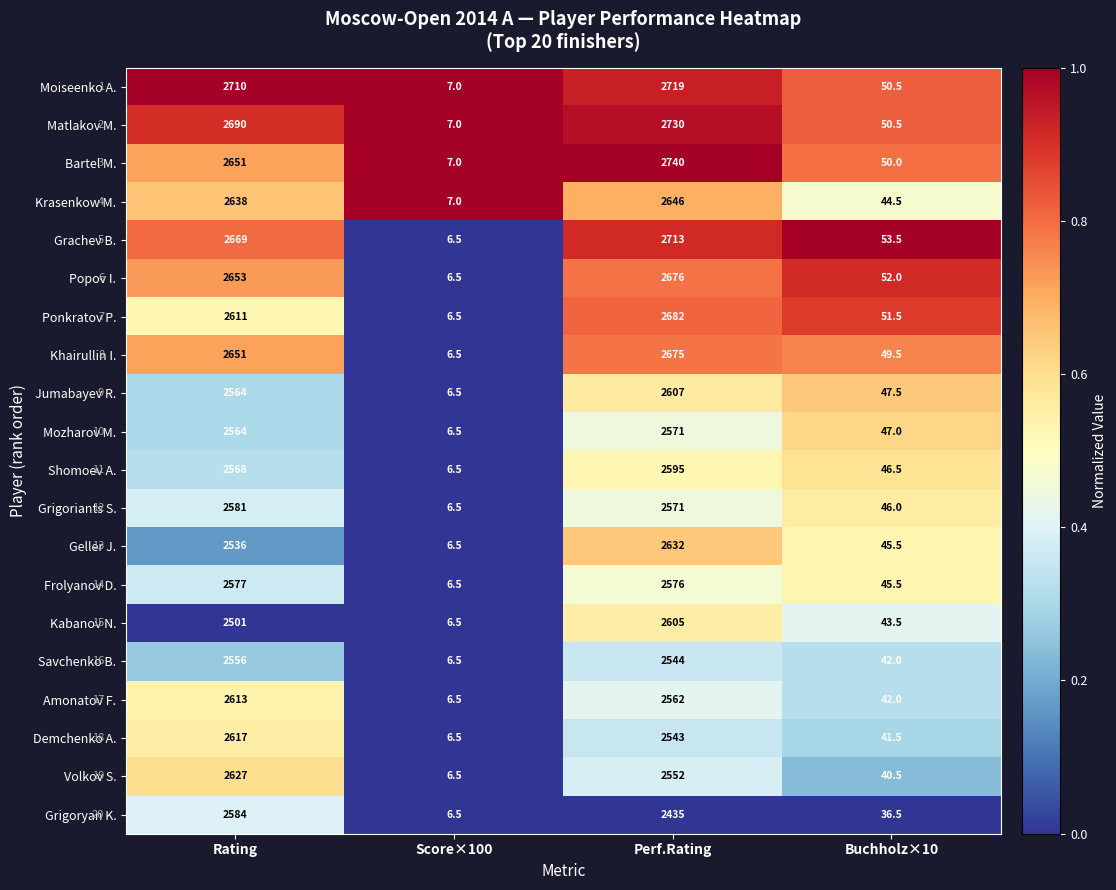

List the labels in order of Khairullin I. value, smallest first.

Score×100, Buchholz×10, Rating, Perf.Rating